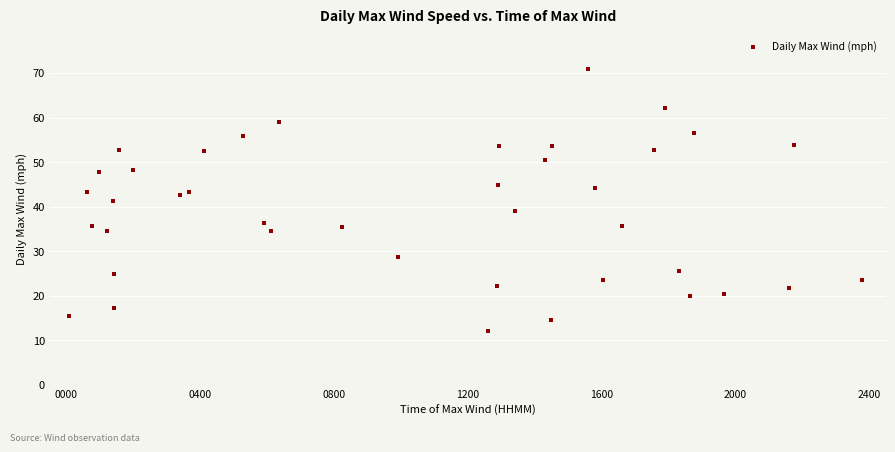

What is the range of X values (max minus min)?

23.7